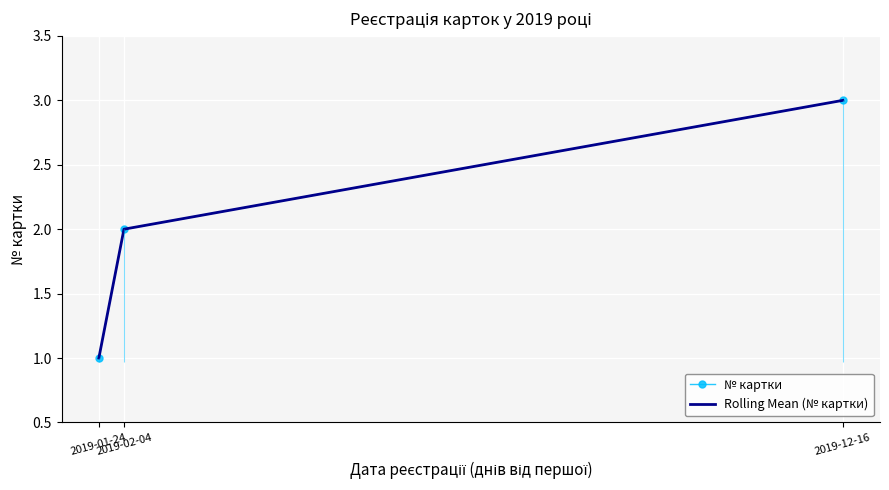

What are all the series names shown in the legend?

№ картки, Rolling Mean (№ картки)